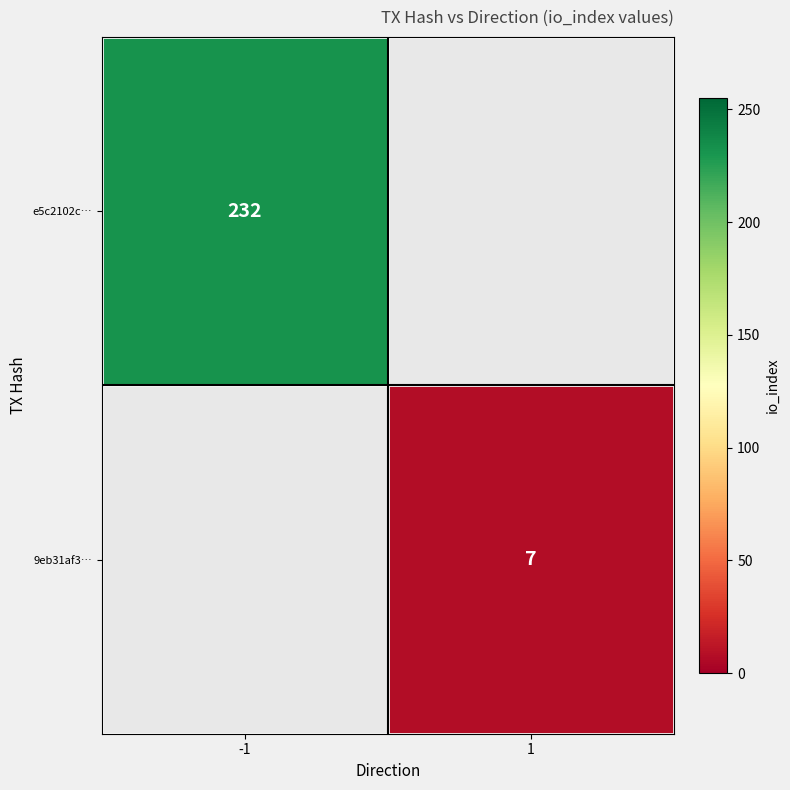

The 9eb31af3… series shows 10 at 1. True or false?

False